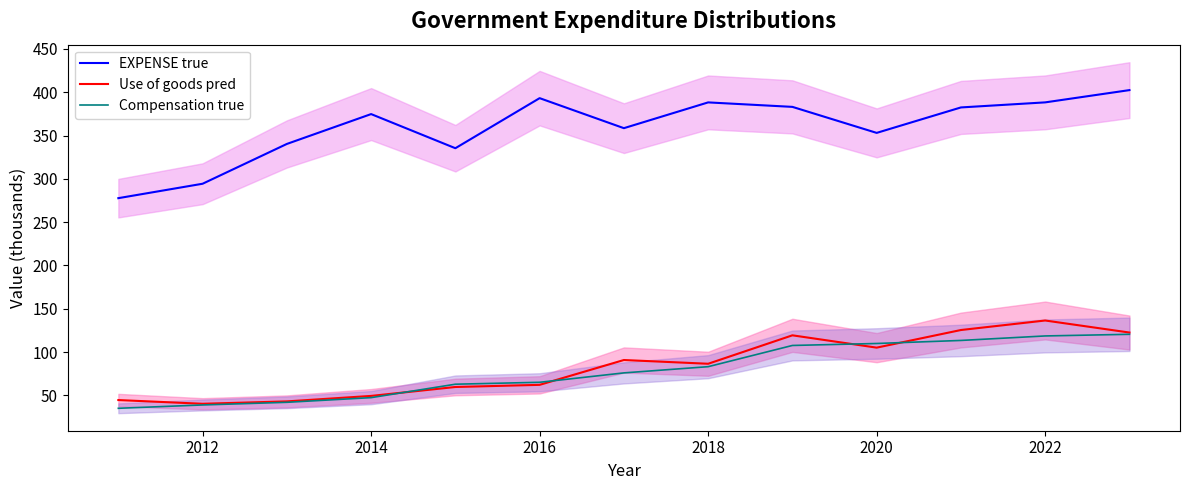

True or false: EXPENSE true has a value of 388.2 at 2022.

True